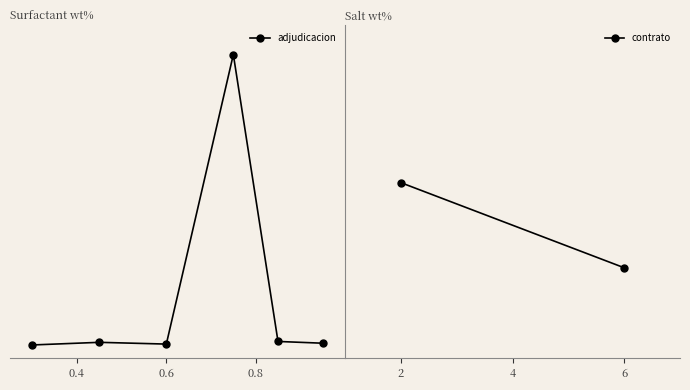

What is the minimum value shown in the chart?

35